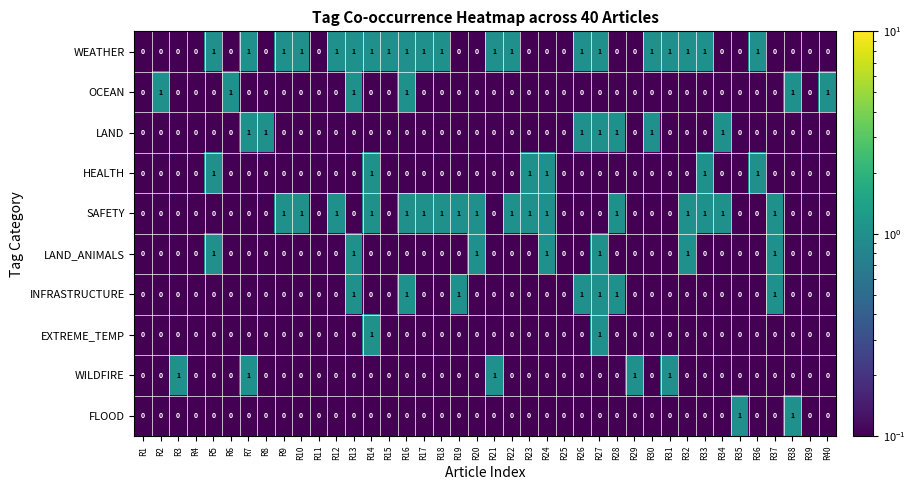

The value of OCEAN at R32 is -1. True or false?

False